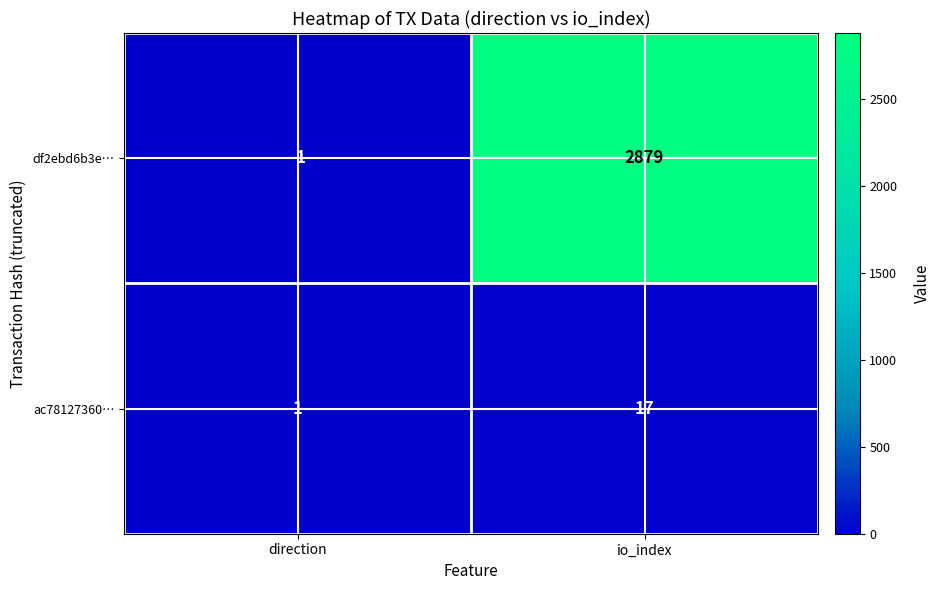

Is it true that ac78127360… equals 0 at direction?

False